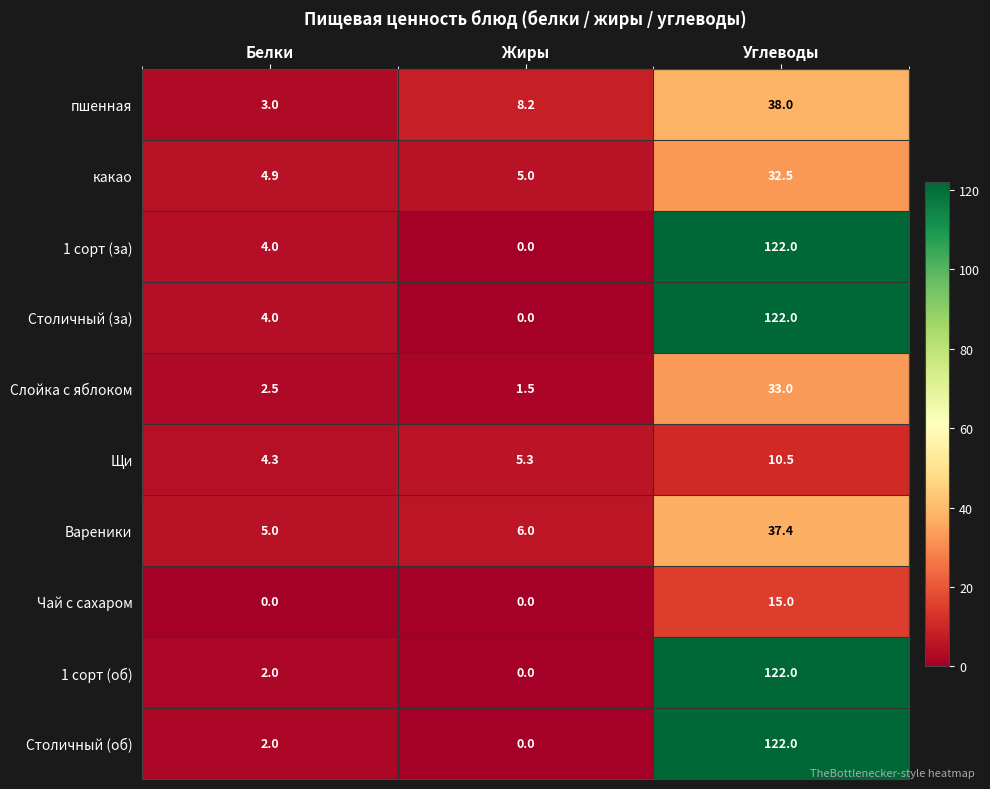

True or false: какао has a value of 32.5 at Углеводы.

True